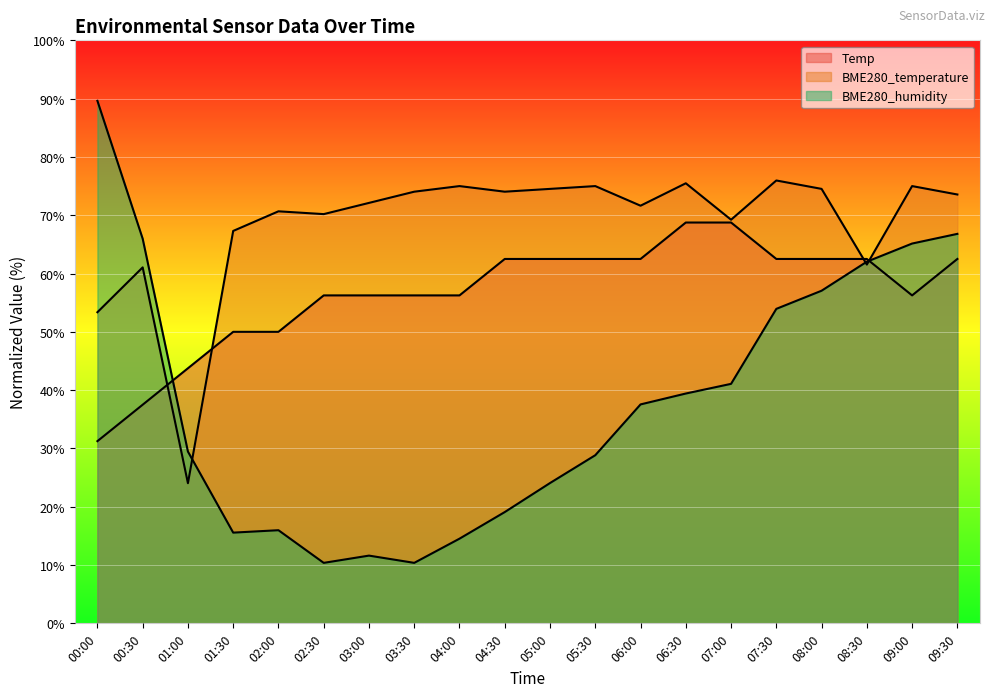

Count the number of categories in the chart.

20